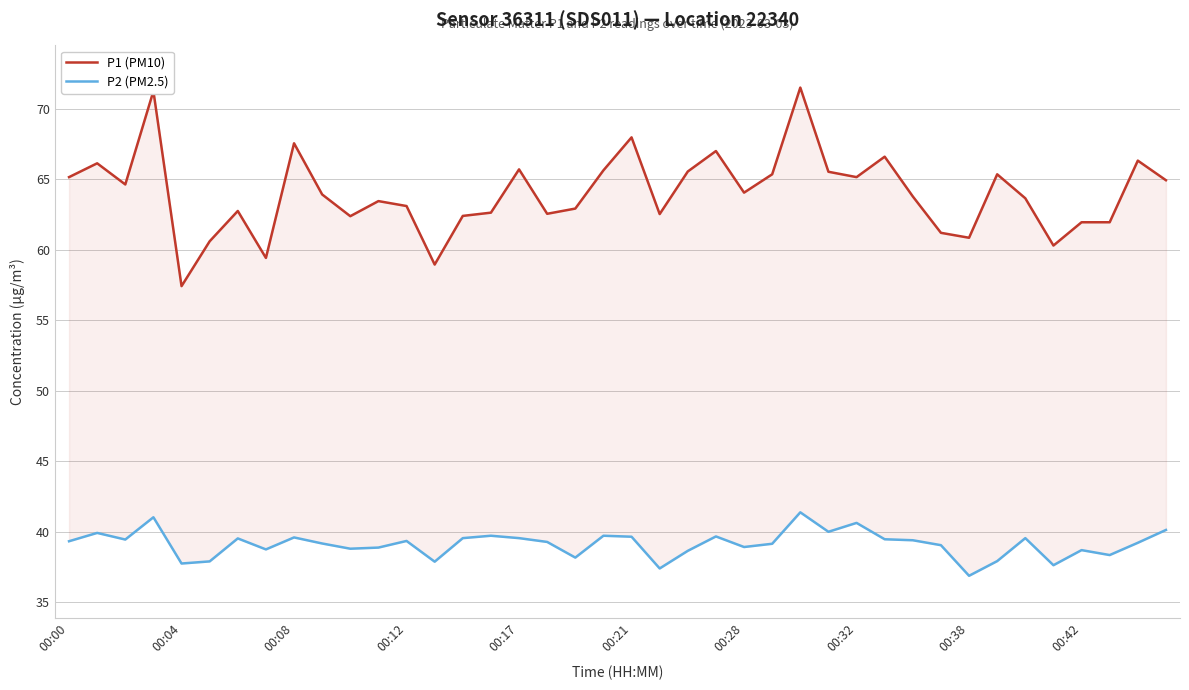

True or false: P1 (PM10) and P2 (PM2.5) cross at least once.

False